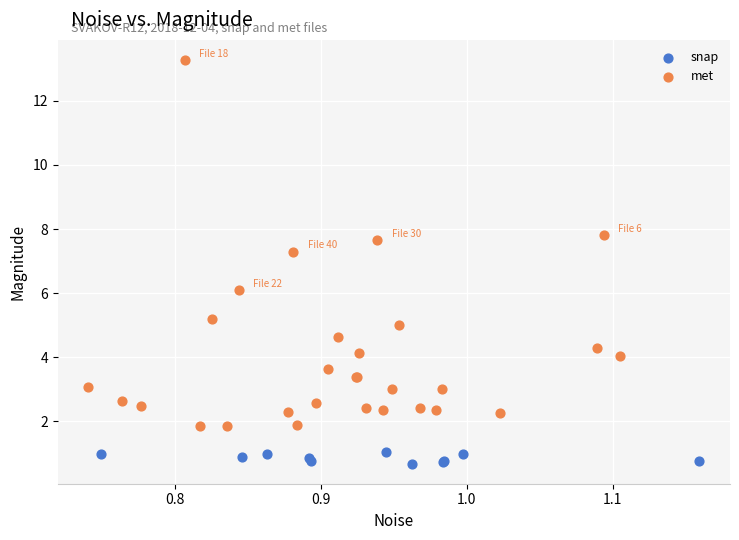

Which series contains the highest Y value?

met